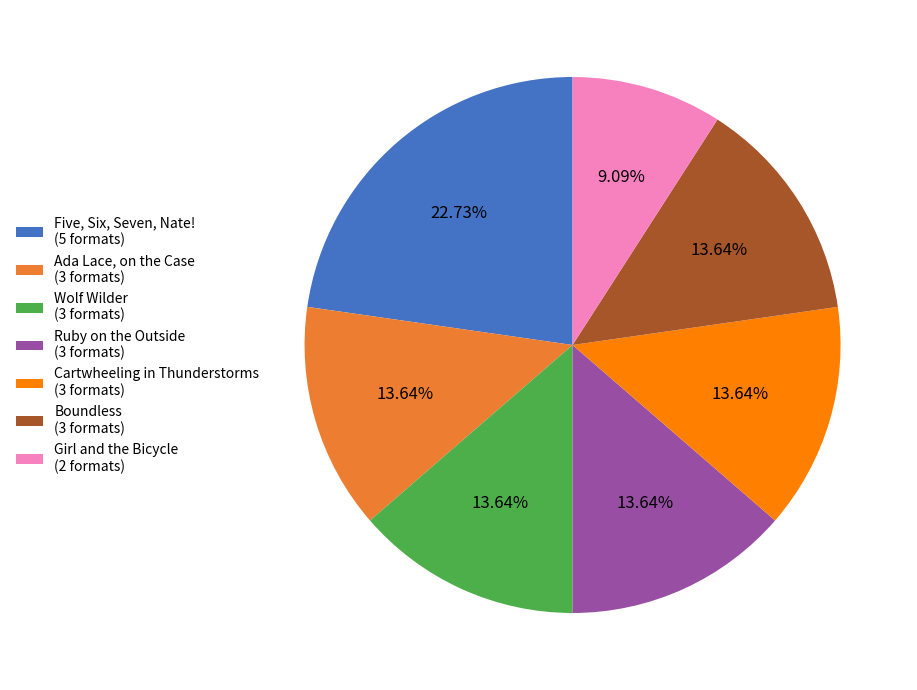

Which slice is the largest?

Five, Six, Seven, Nate!